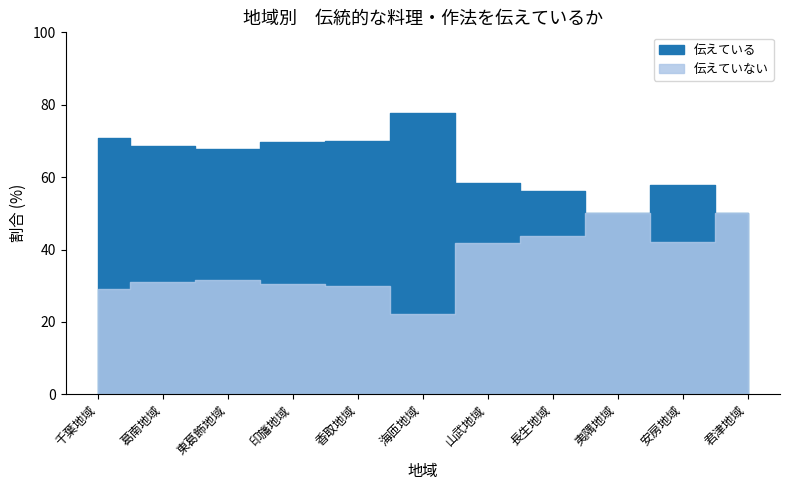

The 伝えていない series shows 50.0 at 君津地域. True or false?

True